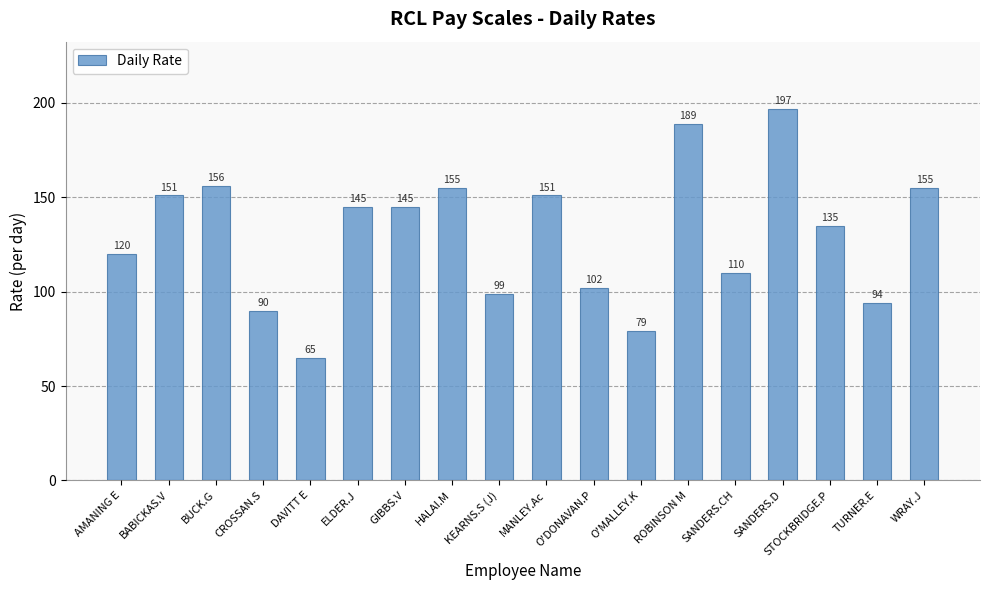

Reading left to right, transcribe all the data shown in this chart.

120	151	156	90	65	145	145	155	99	151	102	79	189	110	197	135	94	155